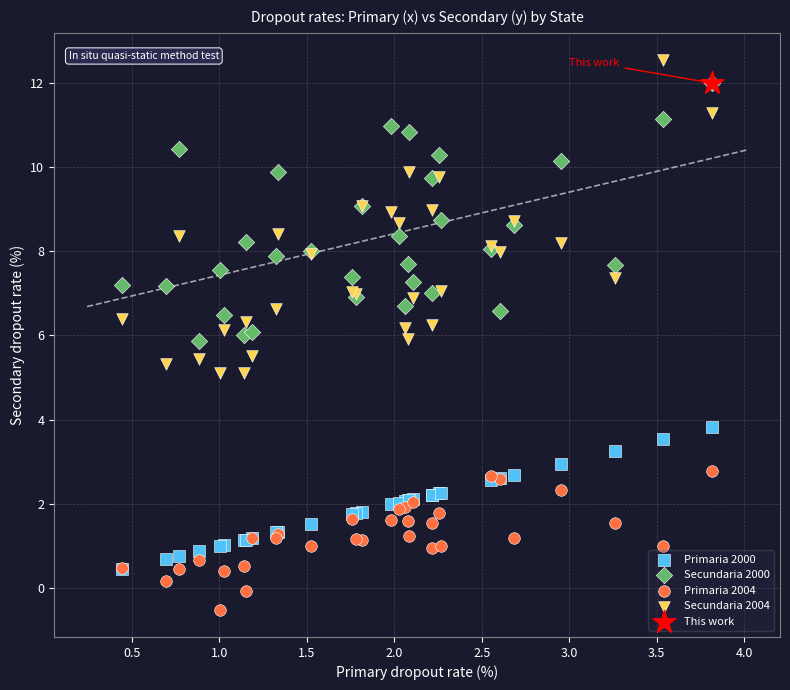

Which series reaches the maximum Y coordinate?

Secundaria 2004